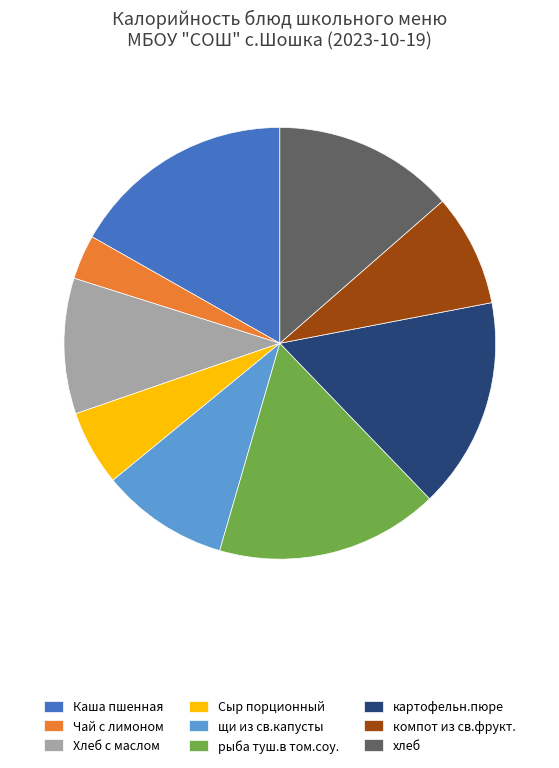

Which category has the smallest portion of the pie?

Чай с лимоном